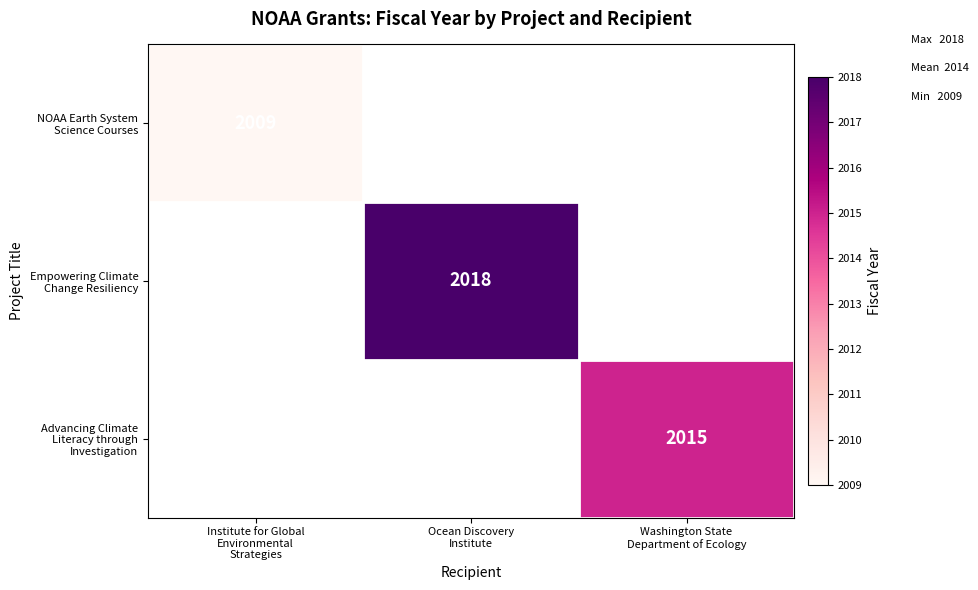

How many categories are shown in the chart?

3